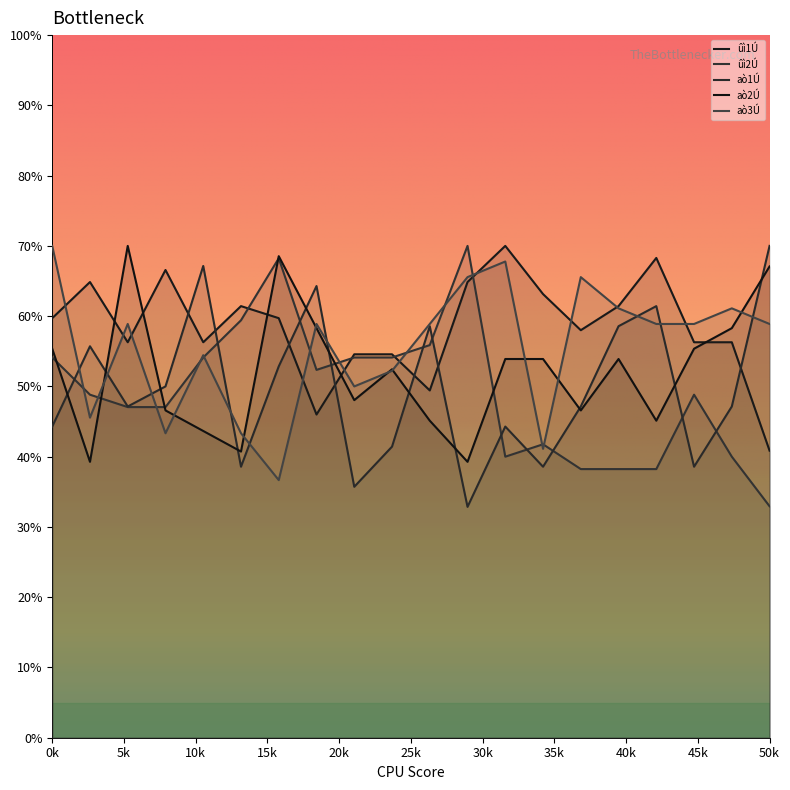

At which label does ûì2Ú first exceed 48?

0k